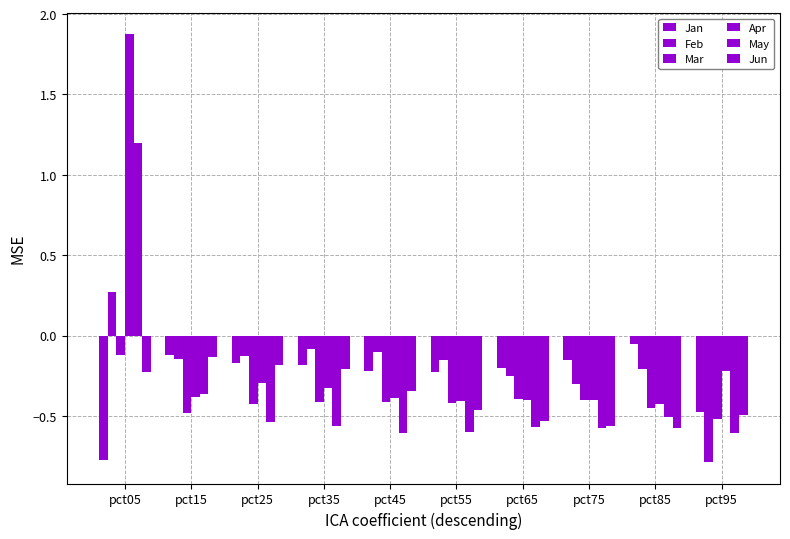

List the series in order of their peak value, highest first.

Apr, May, Feb, Jan, Mar, Jun